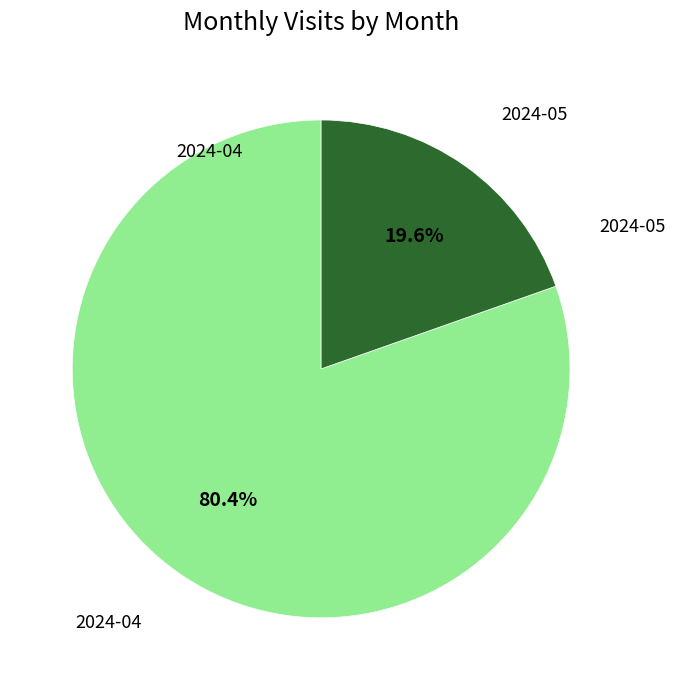

Is there any slice that represents more than half of the pie?

Yes